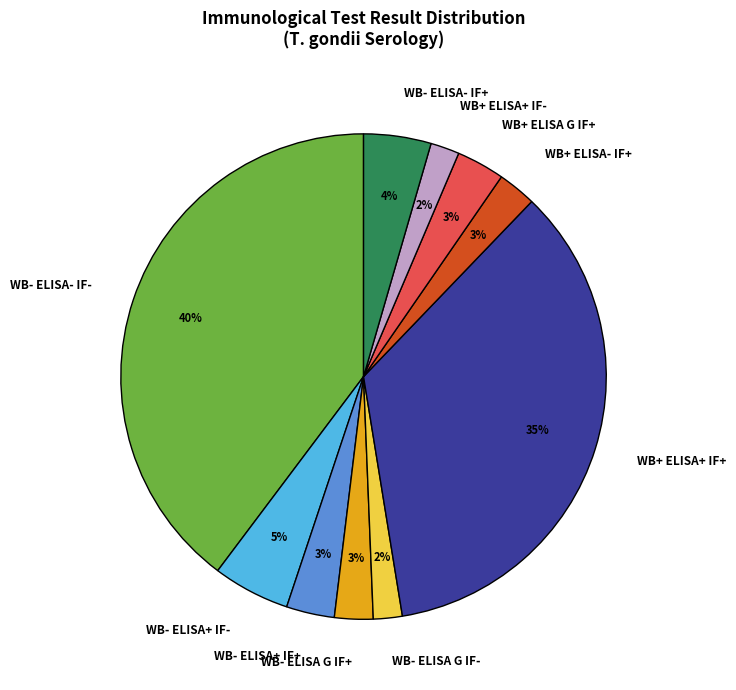

Which category has the biggest portion of the pie?

WB- ELISA- IF-